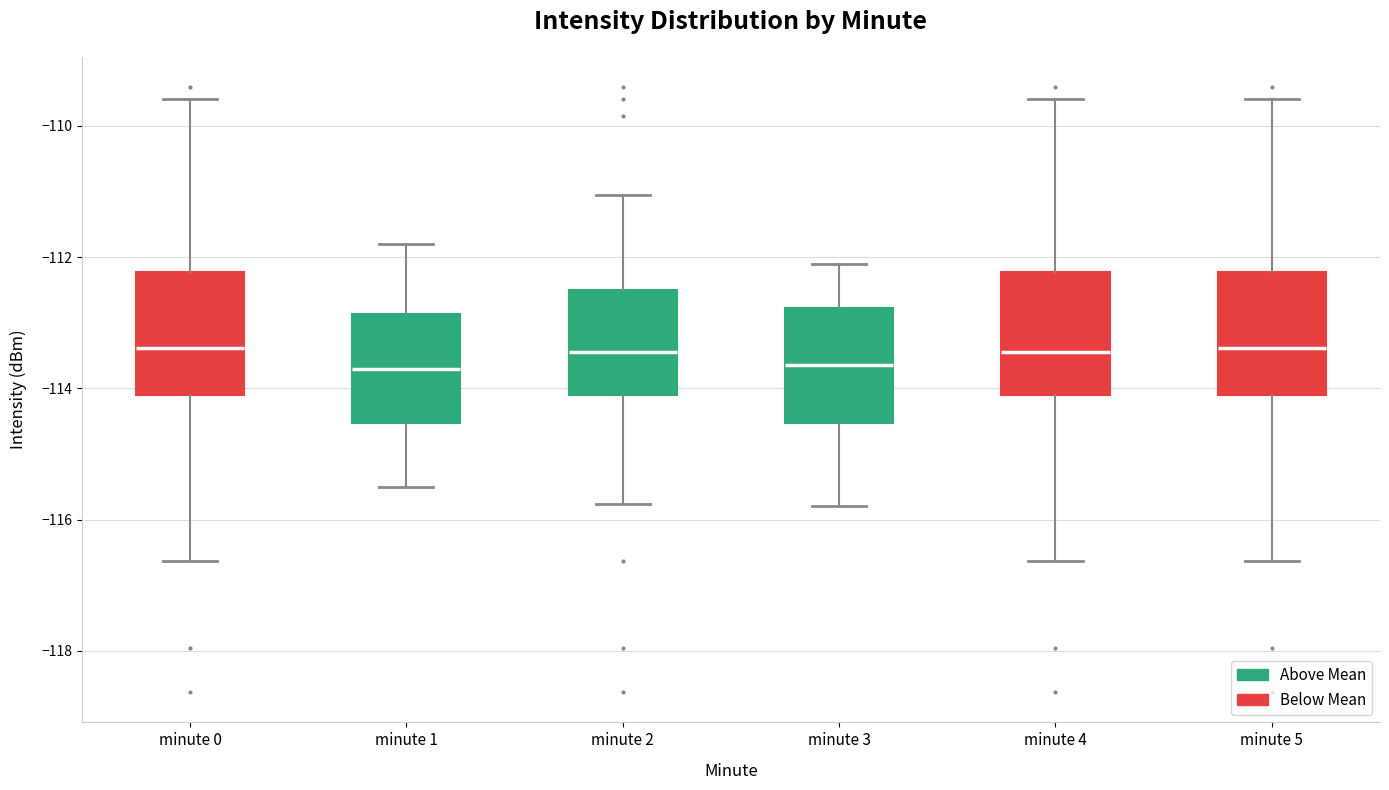

Reading left to right, read every box against the y-axis: the position of its median line, the range the box covers, and the ends of its whiskers. The values are not printed on the chart, so give them approximately, as read against the axis.

minute 0: median -113.4, box -114.0 to -112.2, whiskers -116.6 to -109.6
minute 1: median -113.6, box -114.6 to -112.8, whiskers -115.4 to -111.8
minute 2: median -113.4, box -114.0 to -112.4, whiskers -115.8 to -111.0
minute 3: median -113.6, box -114.6 to -112.8, whiskers -115.8 to -112.0
minute 4: median -113.4, box -114.0 to -112.2, whiskers -116.6 to -109.6
minute 5: median -113.4, box -114.0 to -112.2, whiskers -116.6 to -109.6